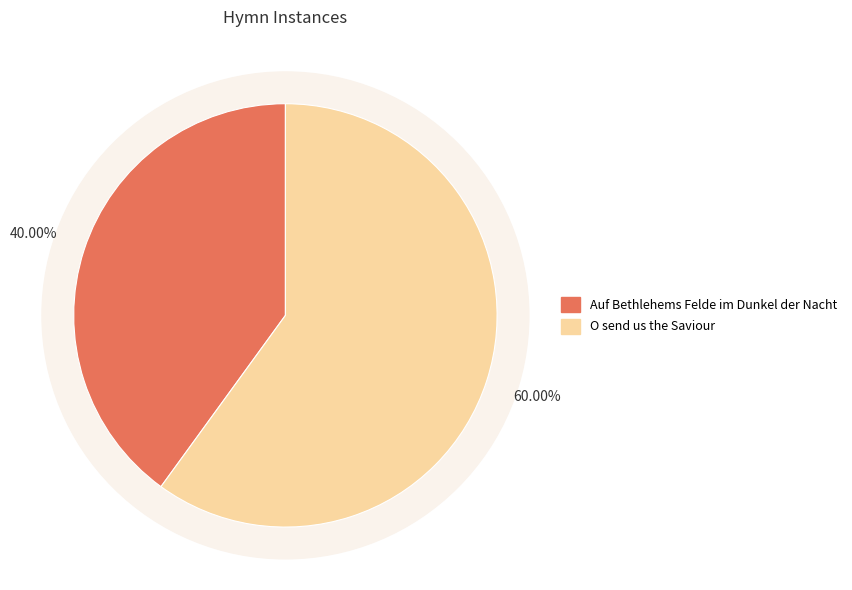

To the nearest percent, what is the difference between the Auf Bethlehems Felde im Dunkel der Nacht and O send us the Saviour slice percentages?

20%